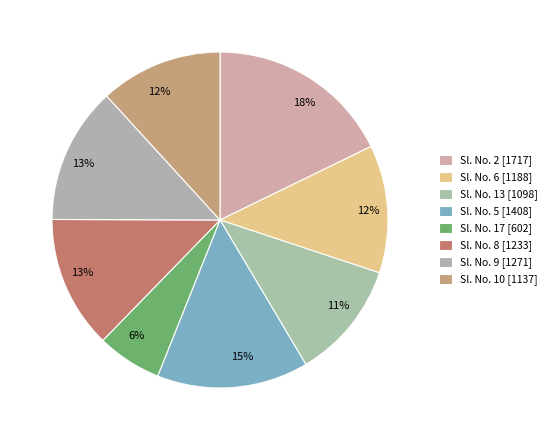

How many segments does this pie chart have?

8